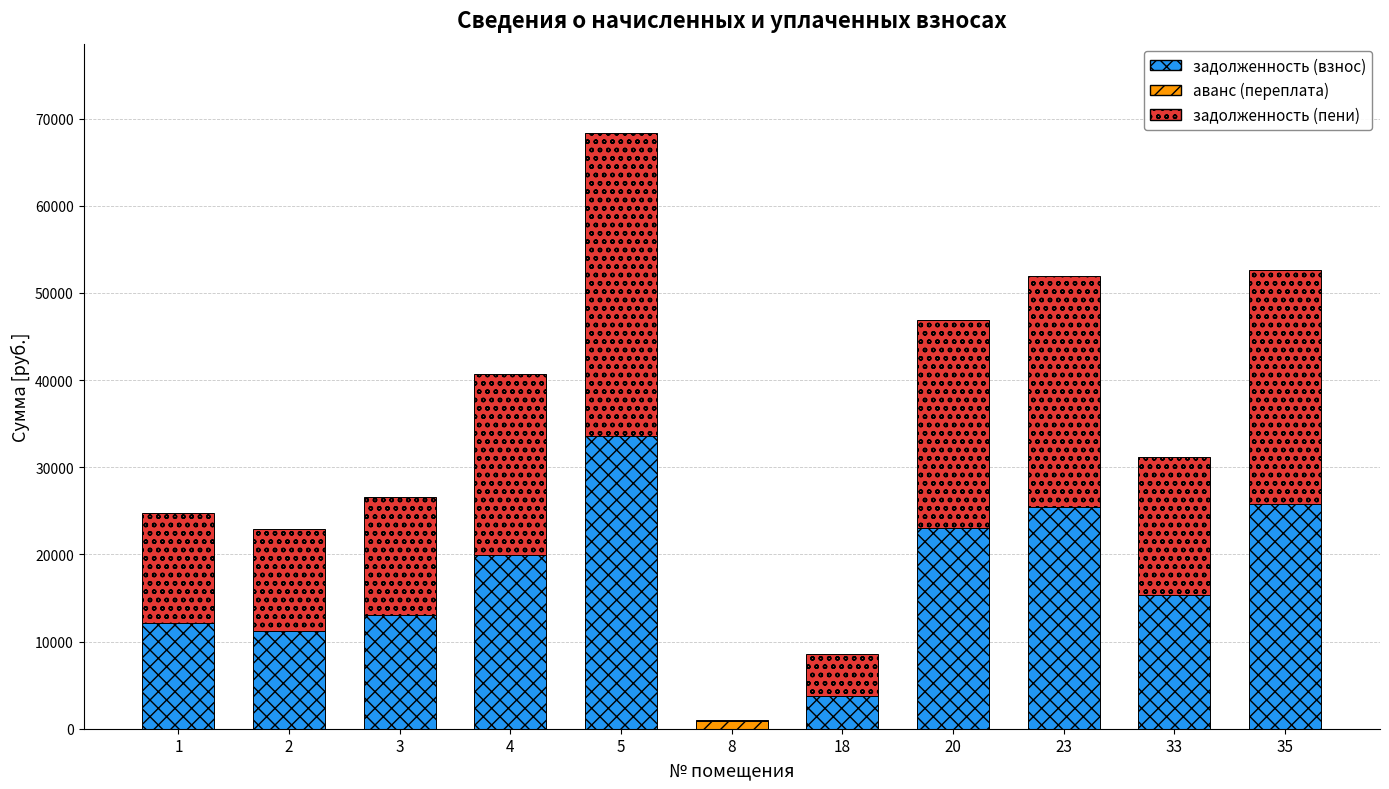

At which category is the sum across all series the highest?

5